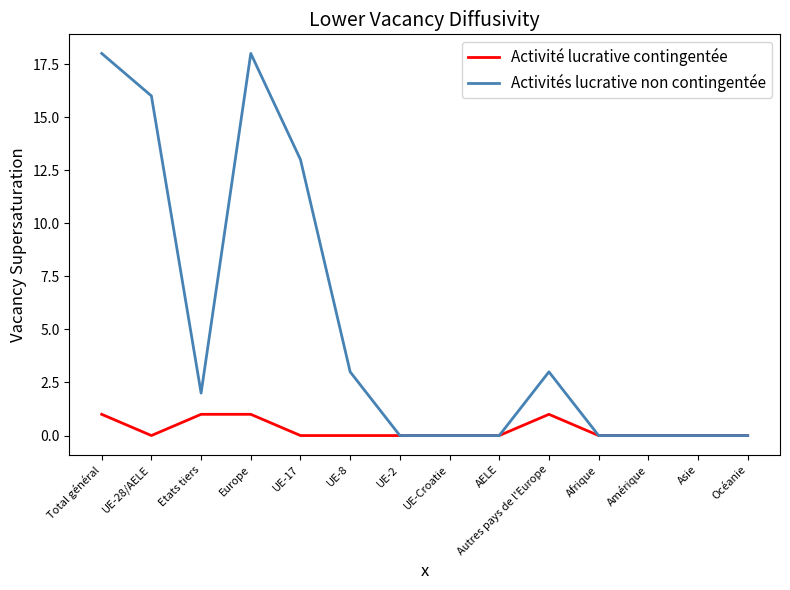

Is it true that Activités lucrative non contingentée equals 8 at AELE?

False